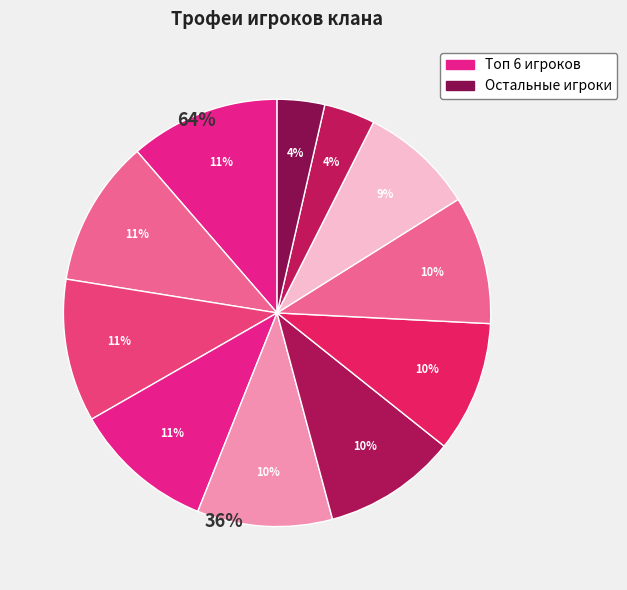

Count the number of slices in the pie.

11